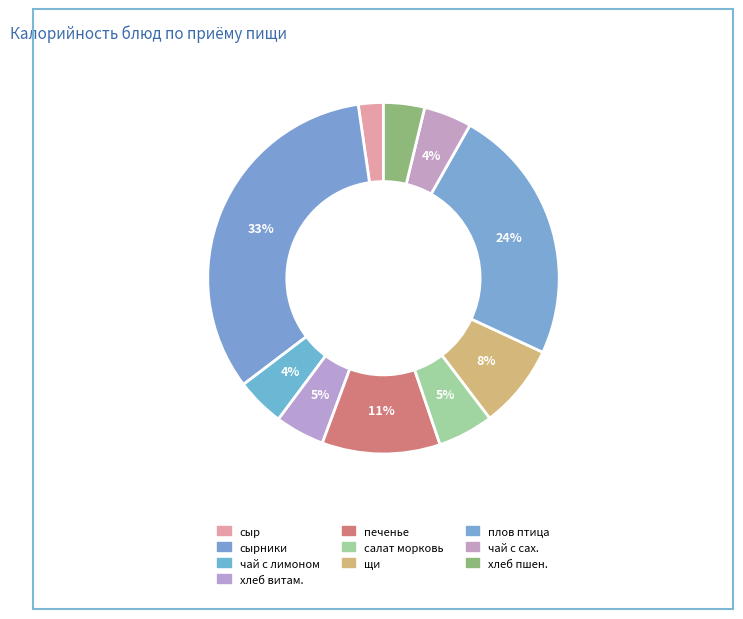

How many segments does this pie chart have?

10